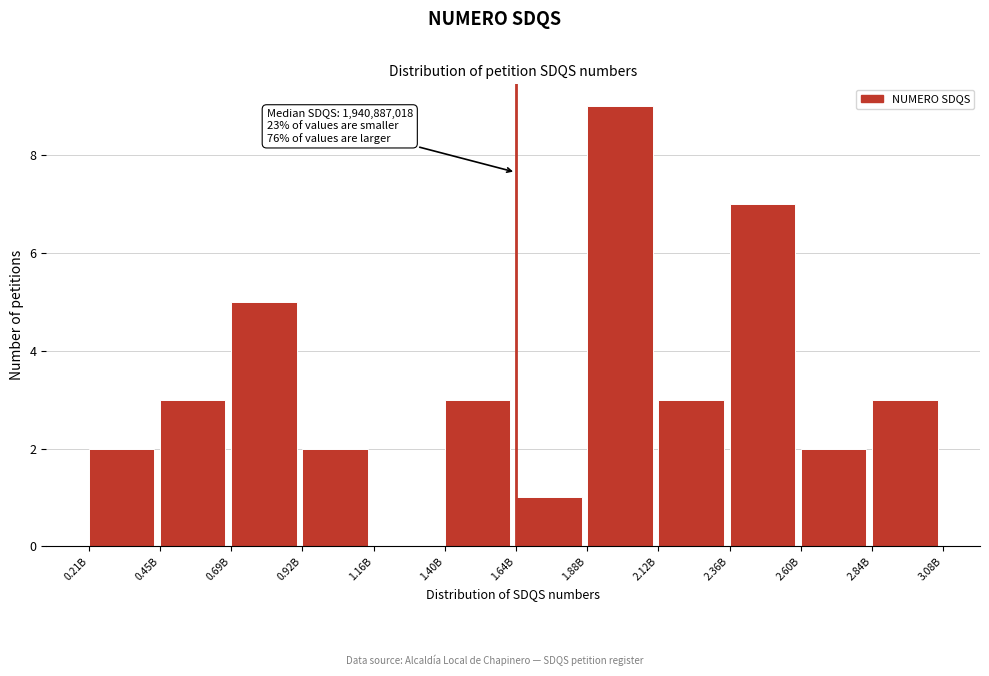

Reading right to left, transcribe all the data shown in this chart.

2.84B=3	2.60B=2	2.36B=7	2.12B=3	1.88B=9	1.64B=1	1.40B=3	1.16B=0	0.92B=2	0.69B=5	0.45B=3	0.21B=2